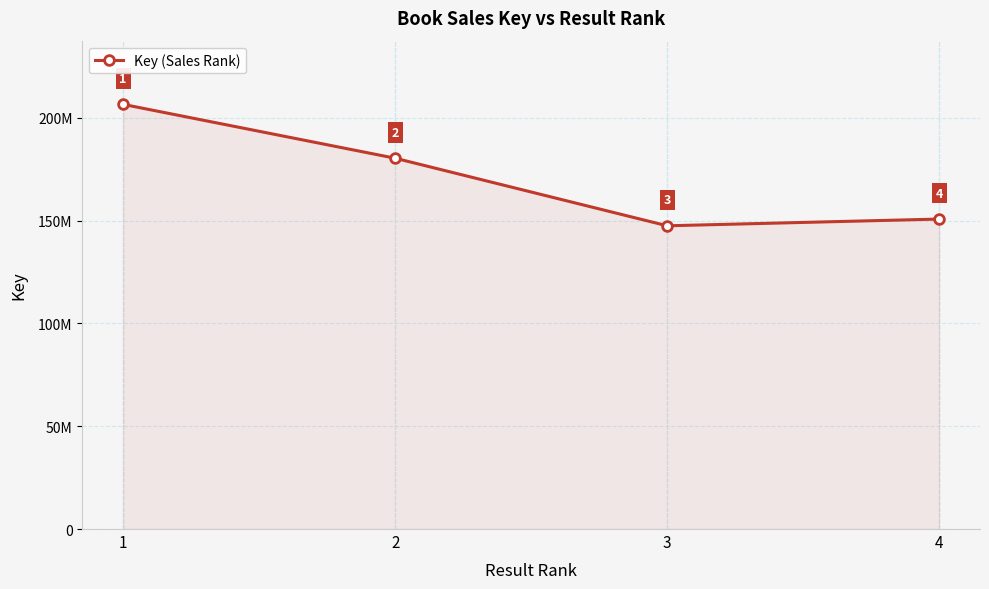

What is the smallest value displayed?

147527804